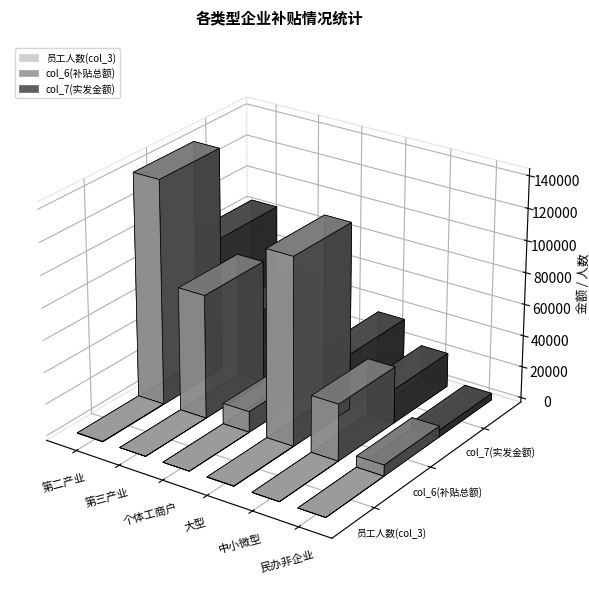

List the labels in order of col_6(补贴总额) value, largest first.

第二产业, 大型, 第三产业, 中小微型, 个体工商户, 民办非企业